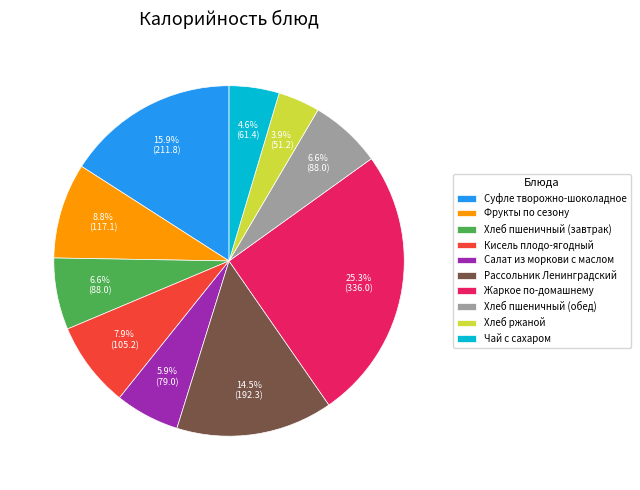

Is Чай с сахаром the majority of the pie?

No